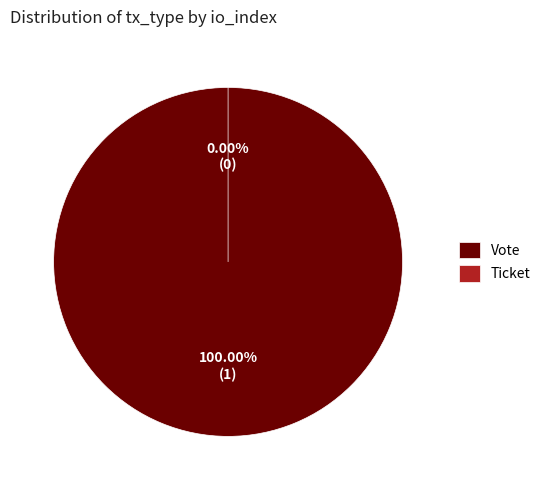

Count the number of slices in the pie.

2